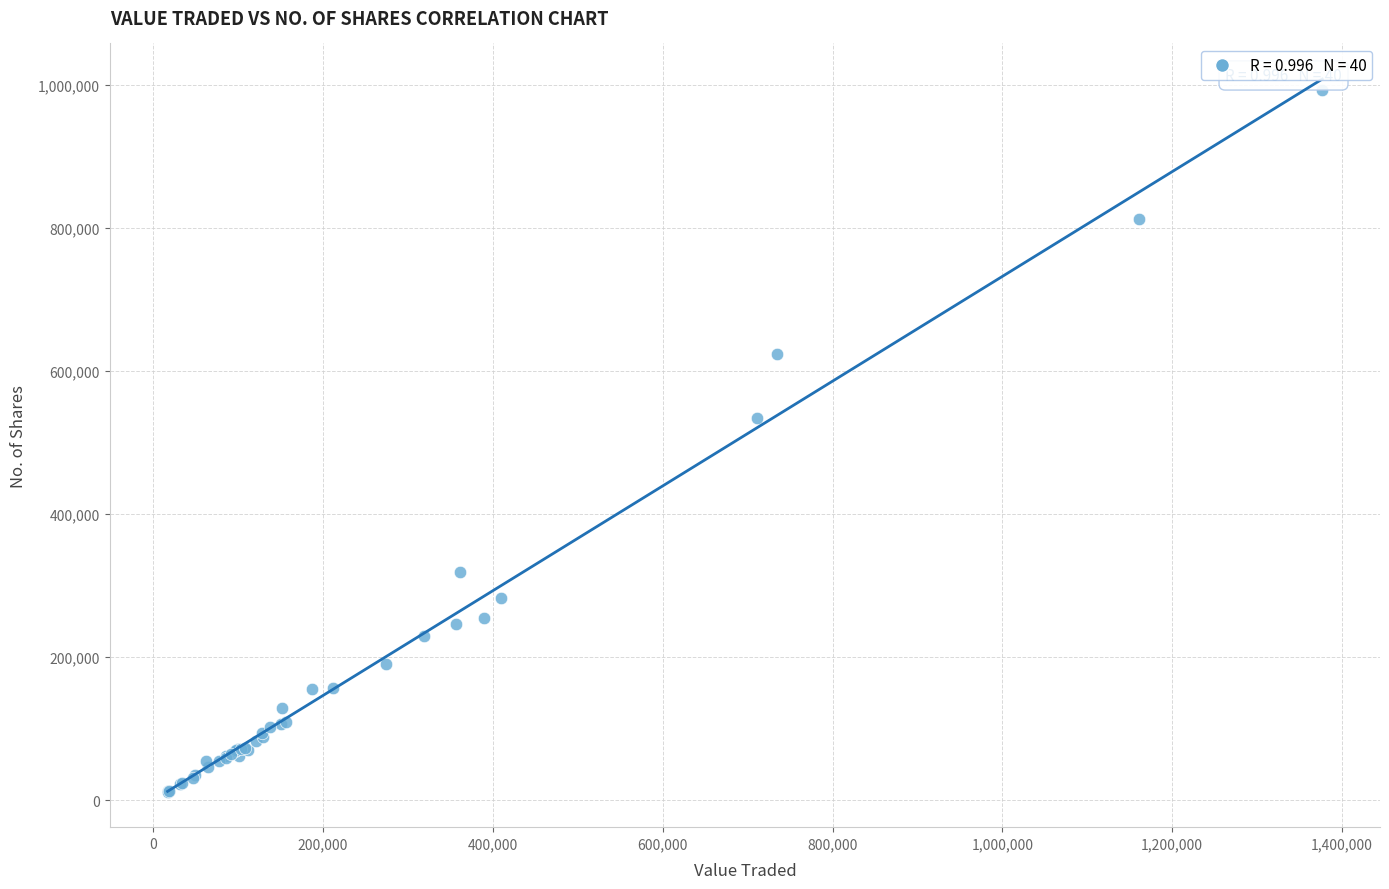

What Y value in the scatter plot is closest to 502285?

533513